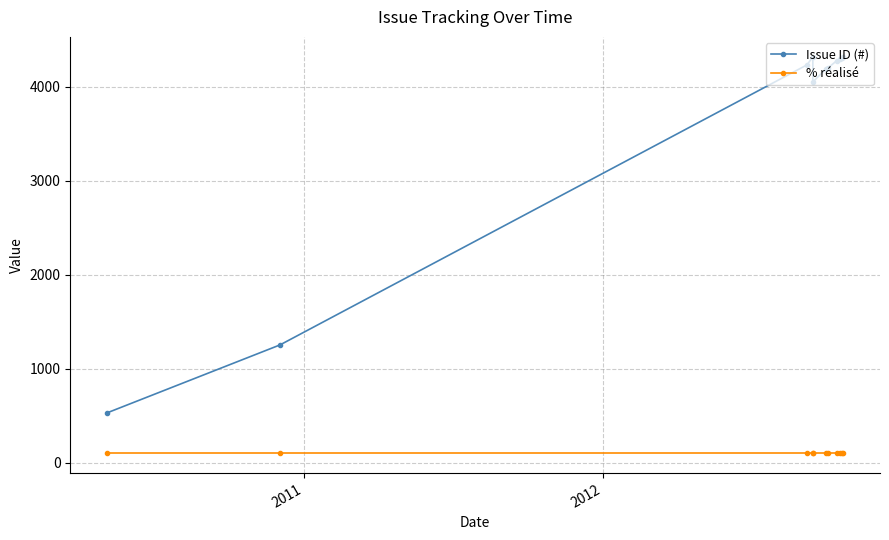

True or false: Issue ID (#) and % réalisé cross at least once.

False